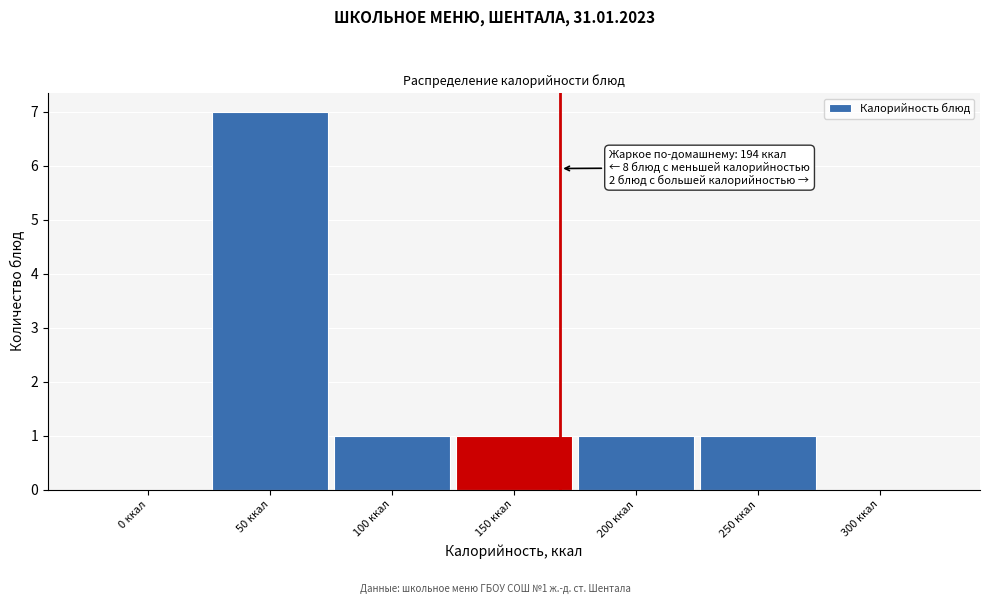

Reading left to right, what are all the values shown in this chart?

0 ккал=0	50 ккал=7	100 ккал=1	150 ккал=1	200 ккал=1	250 ккал=1	300 ккал=0